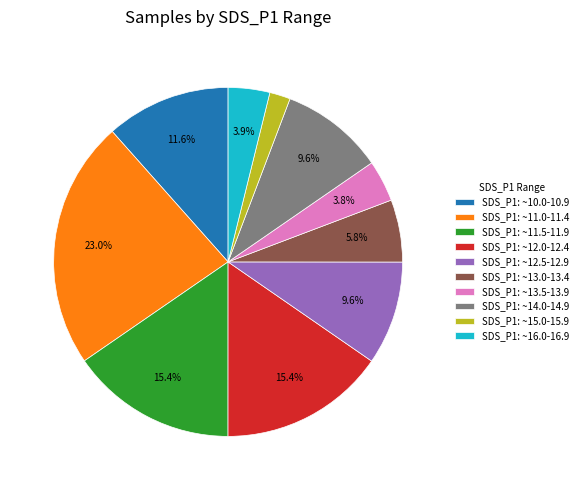

What percentage is NOT represented by SDS_P1: ~13.0-13.4?

94.2%